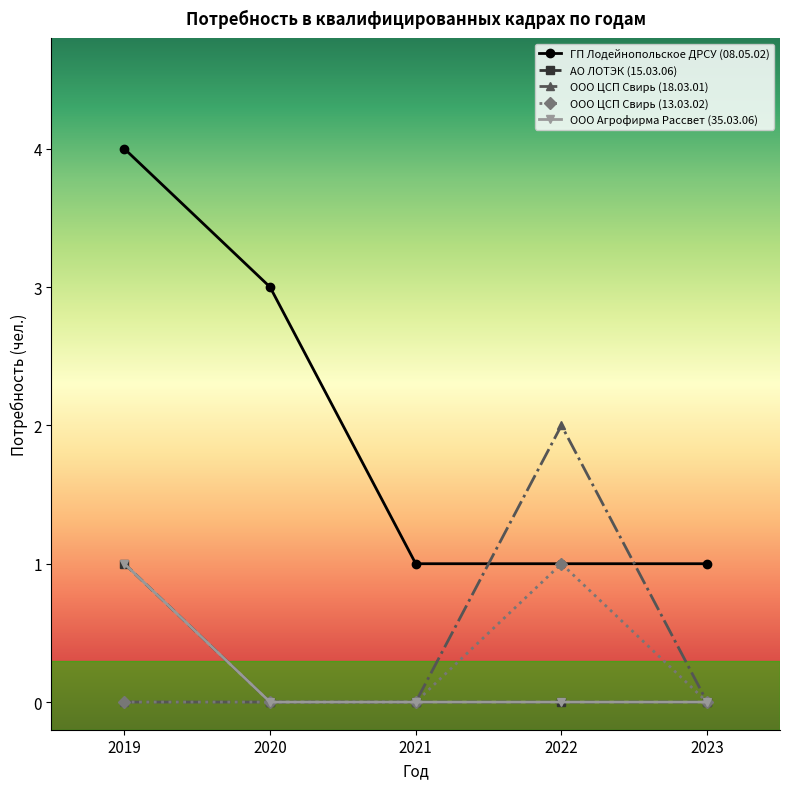

At which label is ООО ЦСП Свирь (13.03.02) closest to 0?

2019